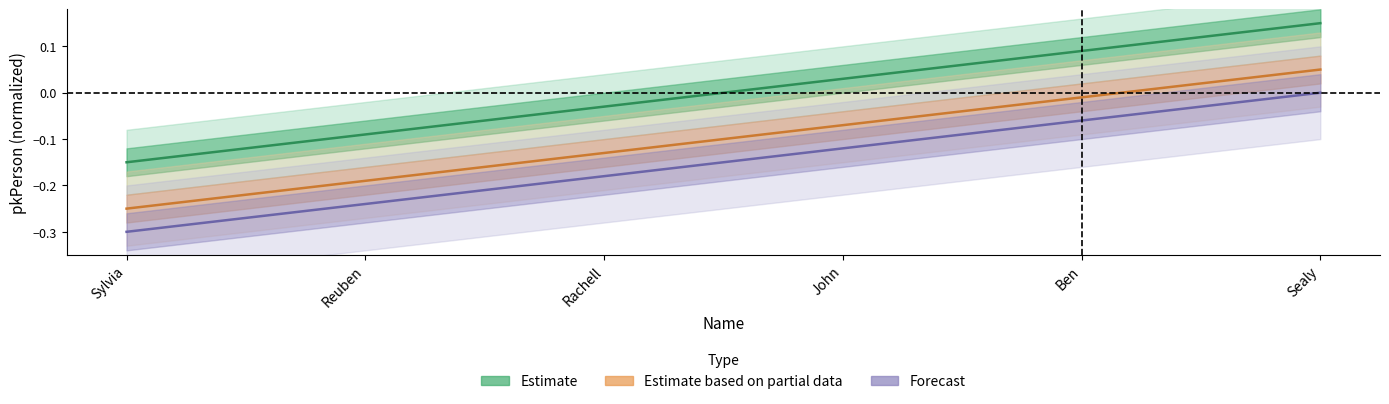

Which series has the largest range (max minus min)?

Estimate